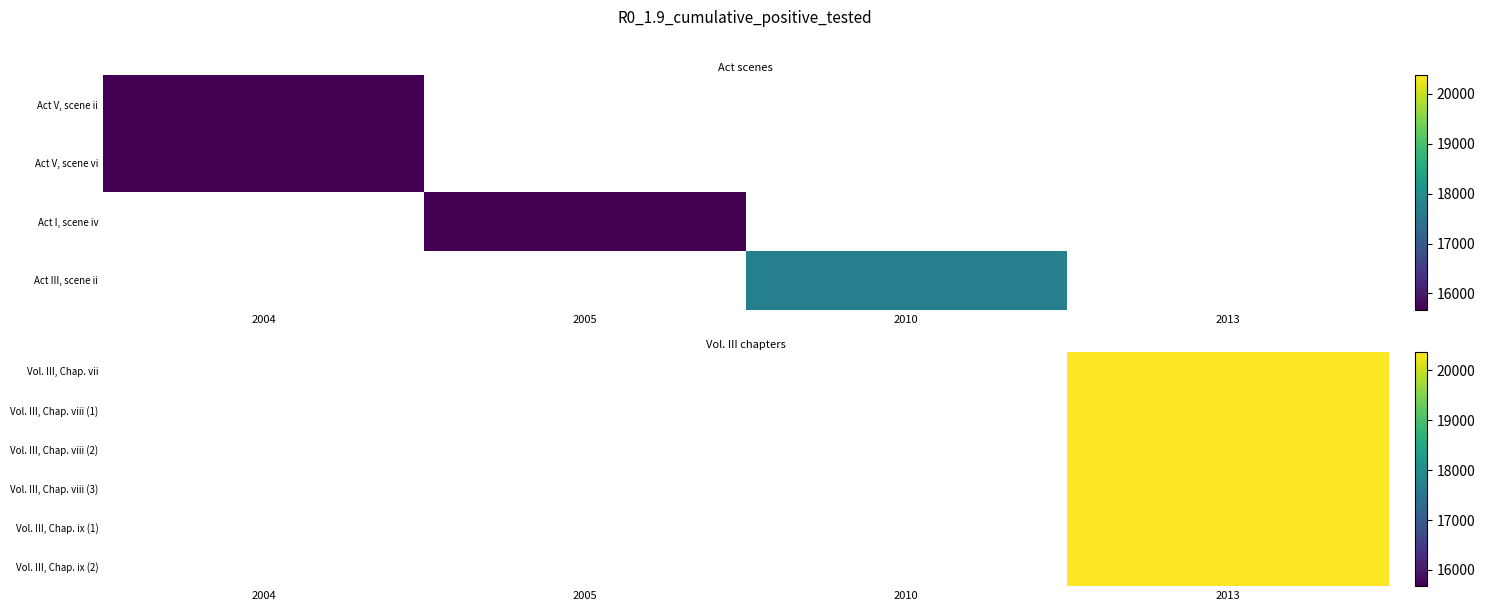

Which label corresponds to the largest value in the chart?

2013